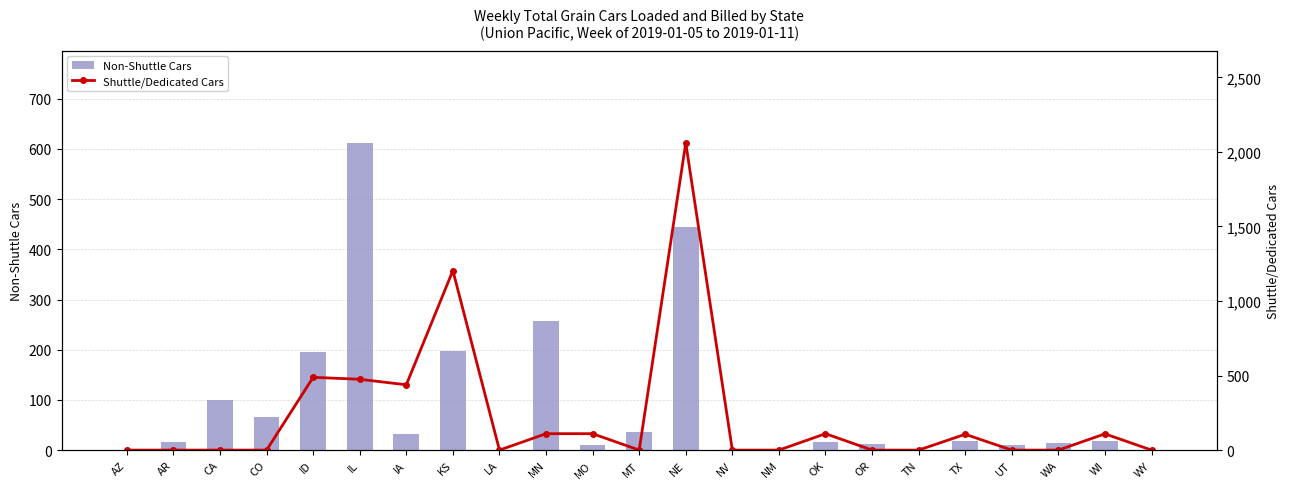

What is the label of the 7th bar from the left?

IA